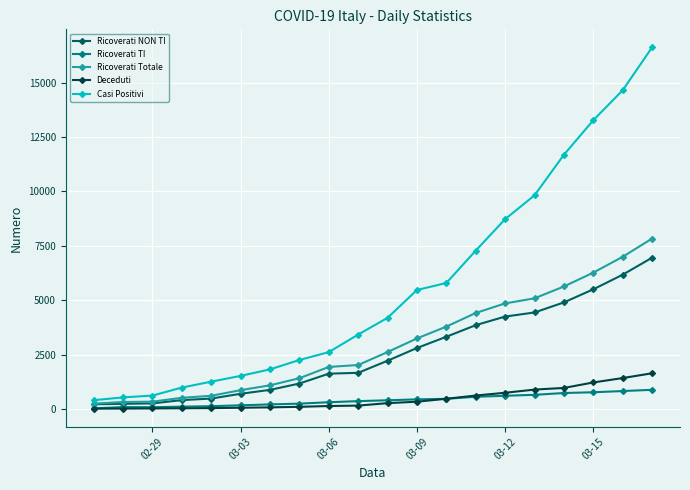

How many categories are shown in the chart?

20